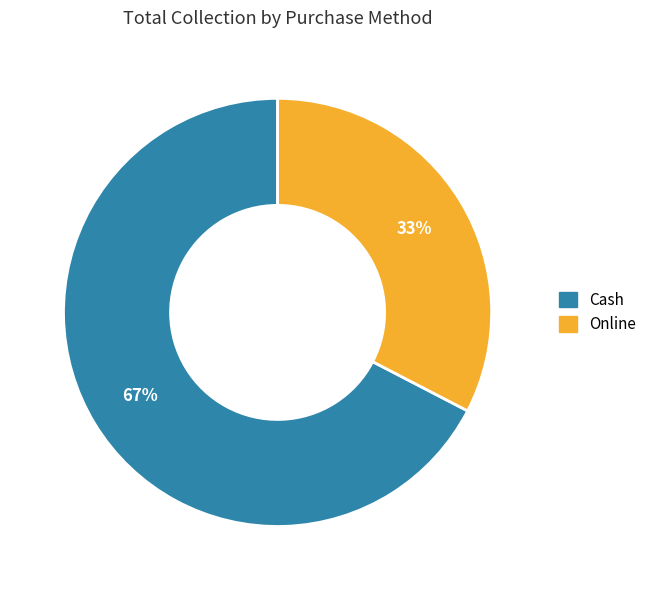

Which slice represents more than half of the pie?

Cash